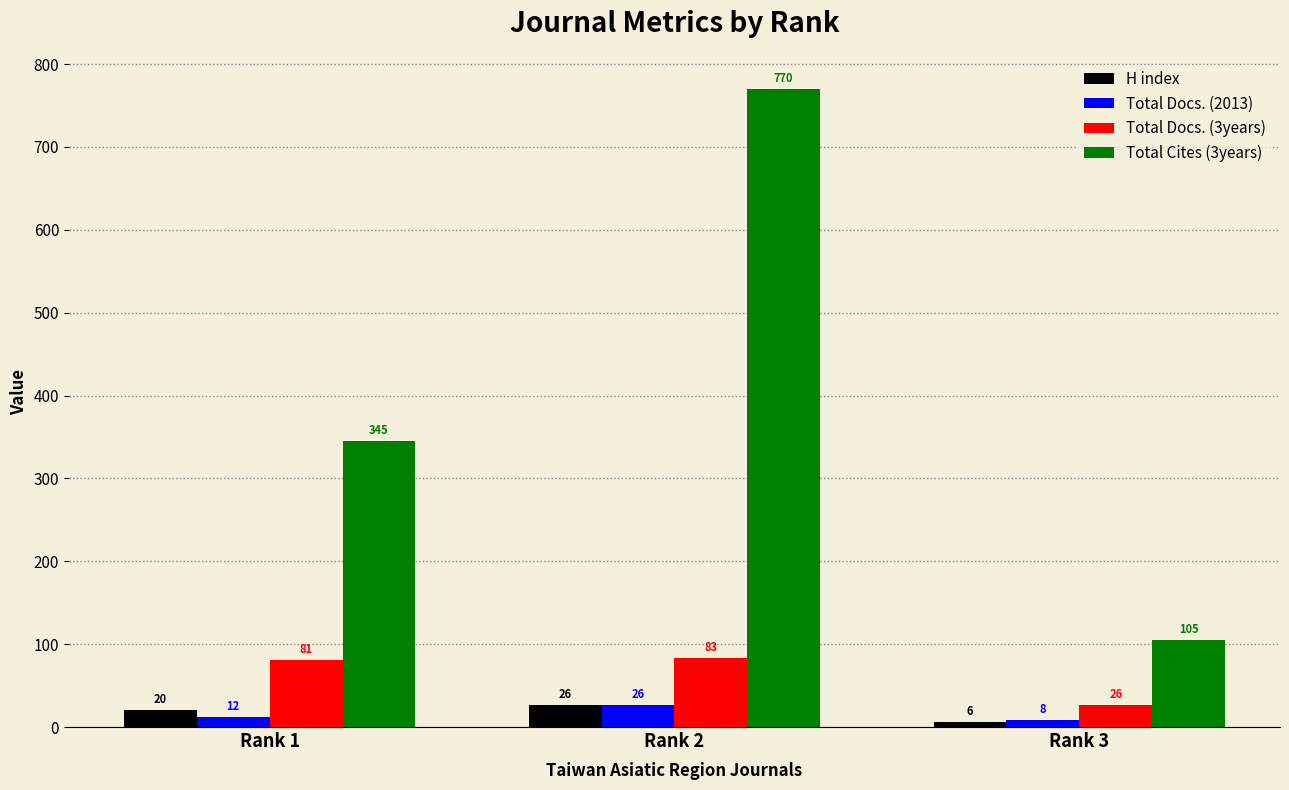

True or false: Total Docs. (2013) has a value of 12 at Rank 1.

True